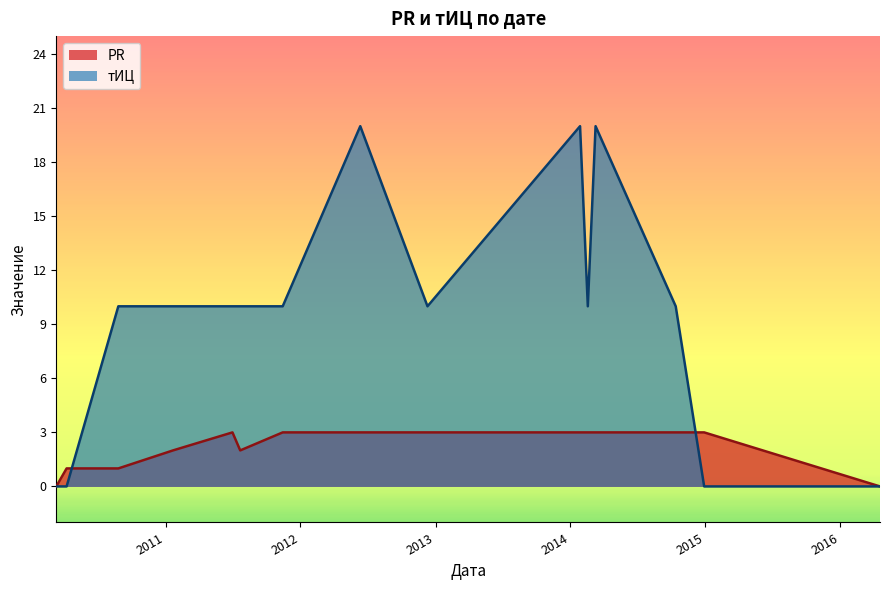

What is the label of the 2nd point from the left?

2010-04-08